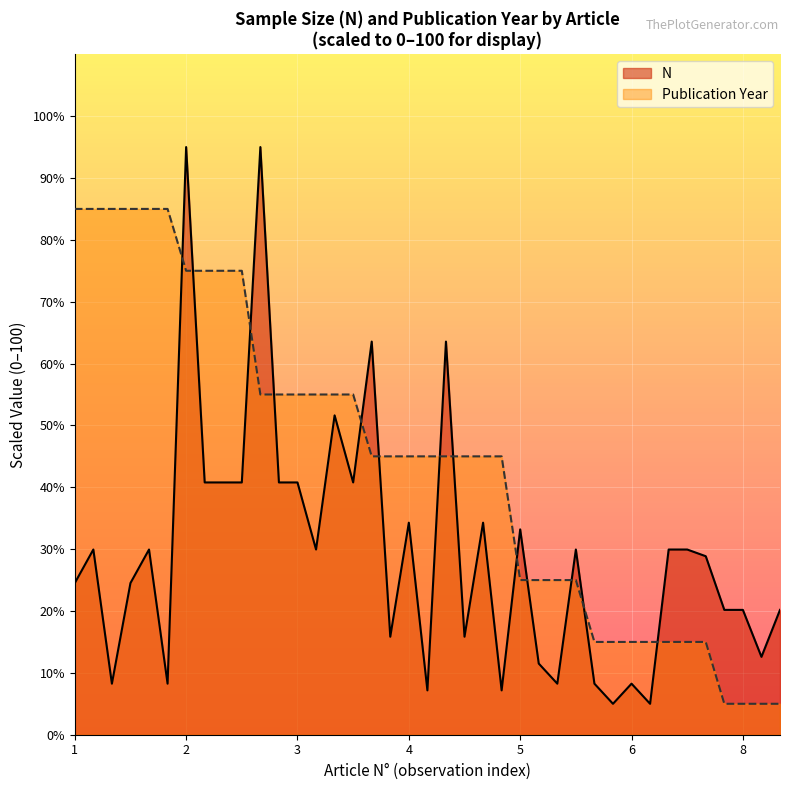

Which series has the widest spread of values?

N